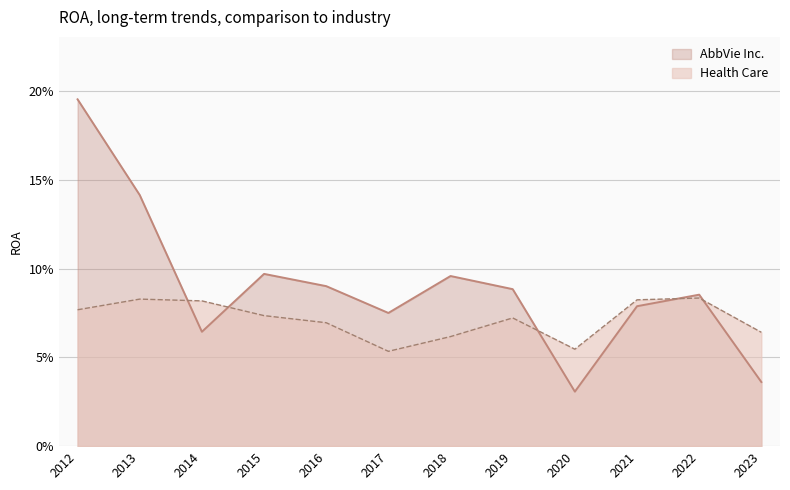

Where is the first local maximum for Health Care?

2013